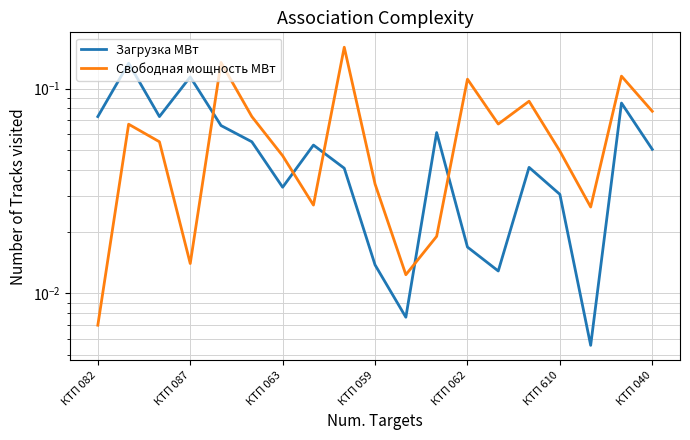

How many lines are shown in the chart?

2